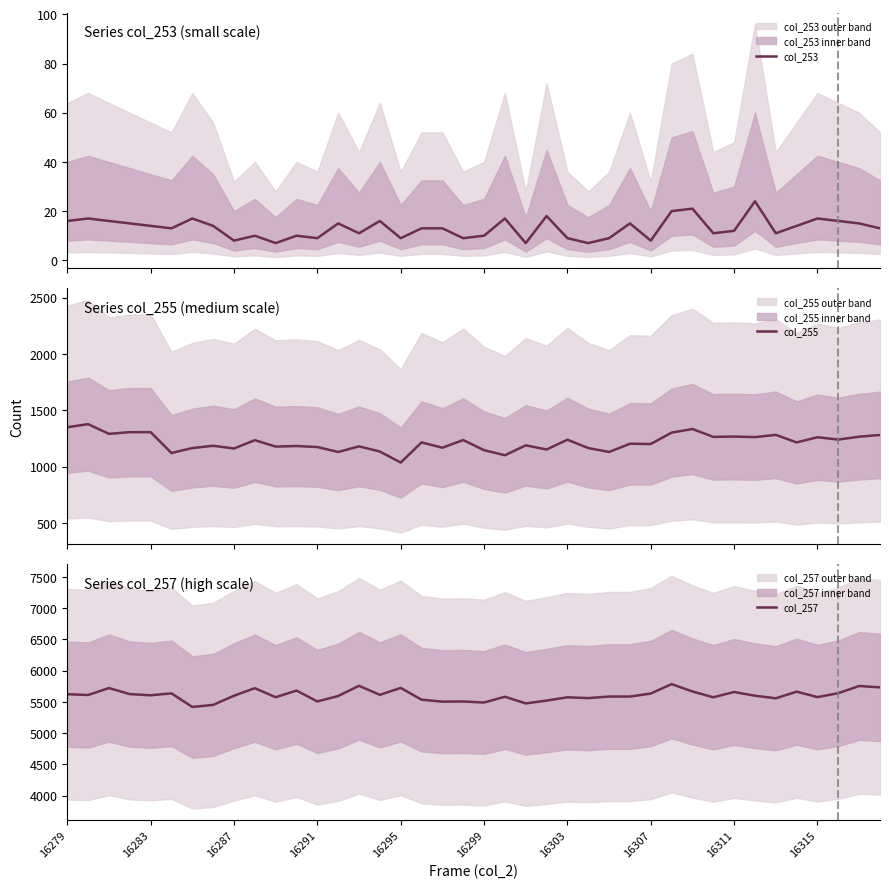

True or false: col_255 and col_253 cross at least once.

False